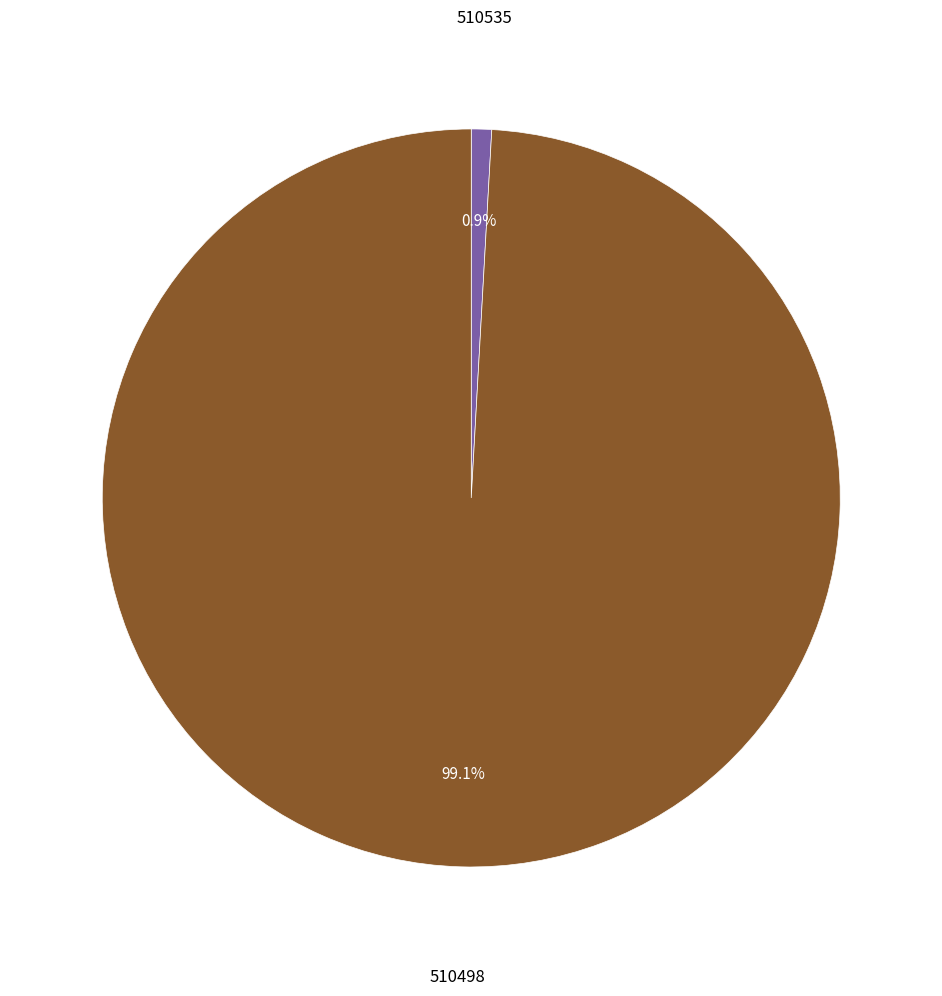

How many slices are in this pie chart?

2